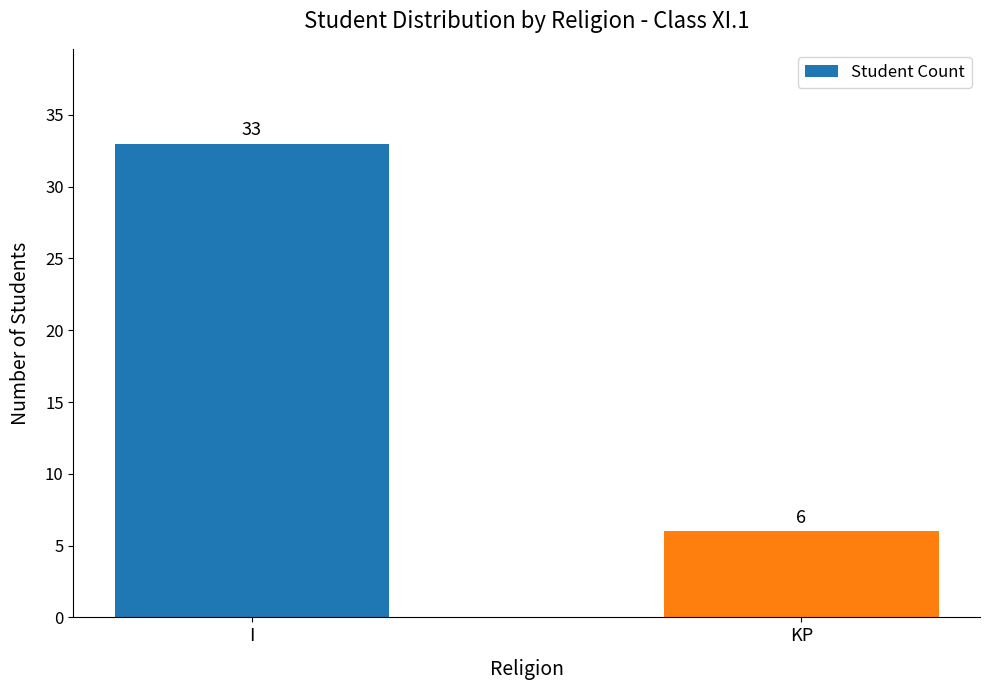

Reading left to right, list all the values displayed in this chart.

33	6